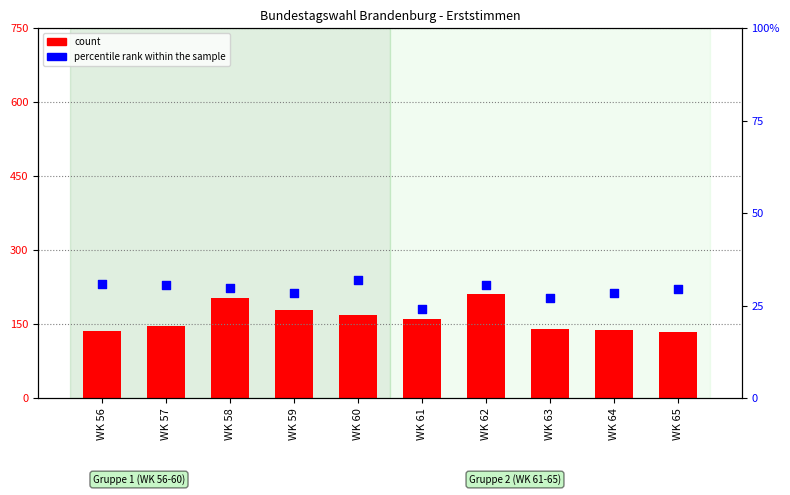

At which category is the sum across all series the highest?

WK 62